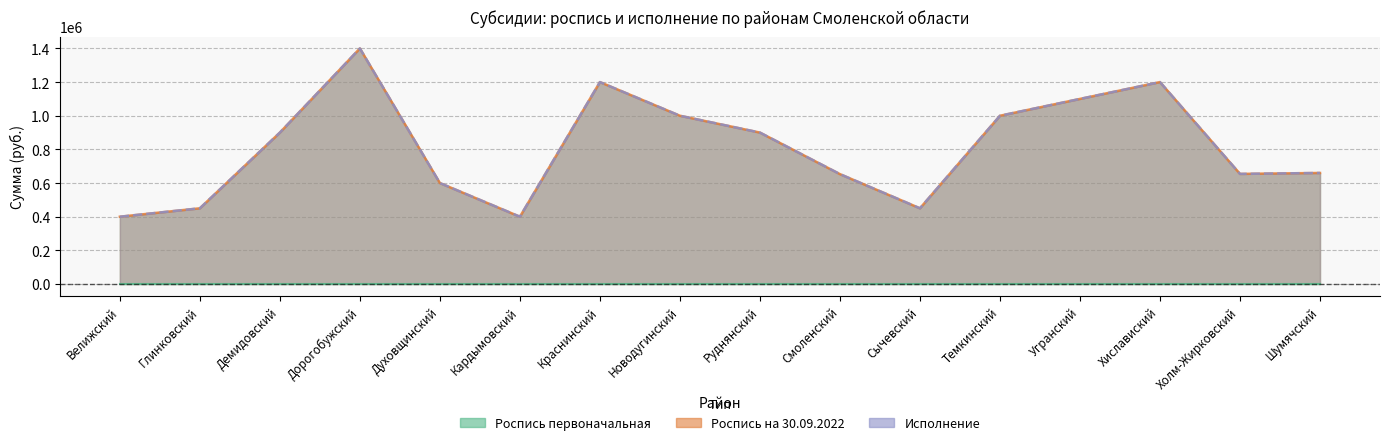

What is the label of the 9th point from the left?

Руднянский